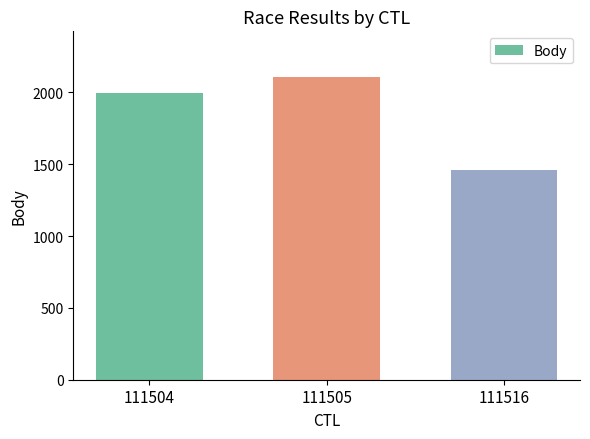

How many series are shown in this chart?

1